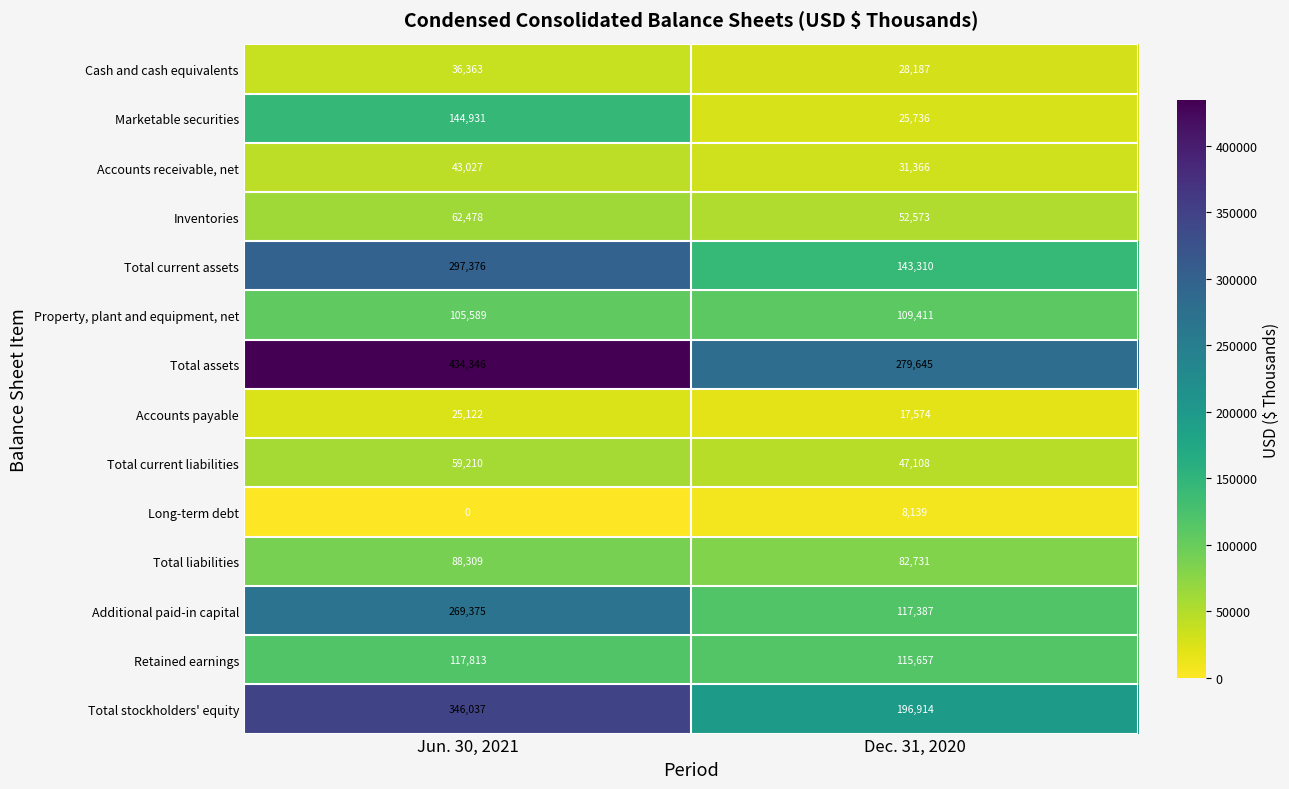

The value of Total liabilities at Dec. 31, 2020 is 82731. True or false?

True